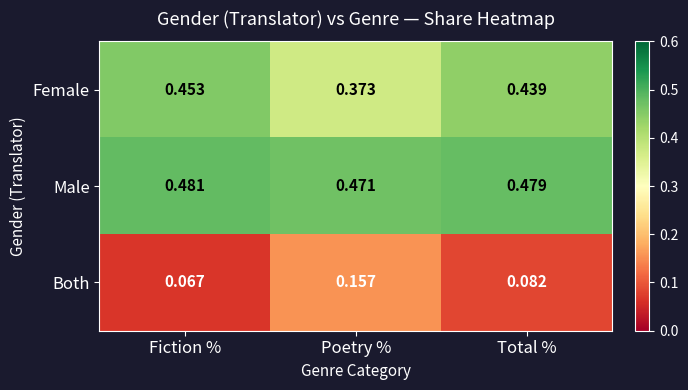

Between Fiction % and Poetry %, which series saw the biggest shift?

Both